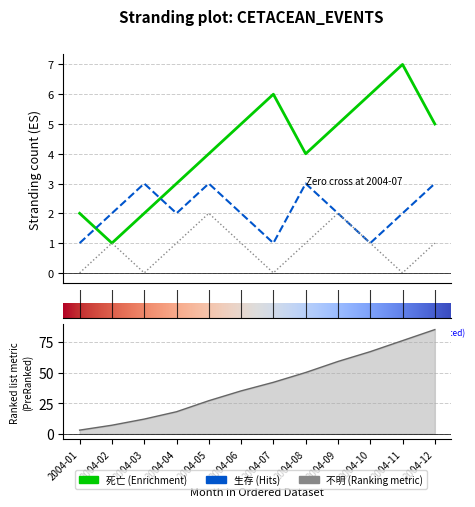

Is it true that 死亡 equals 3 at 2004-04?

True